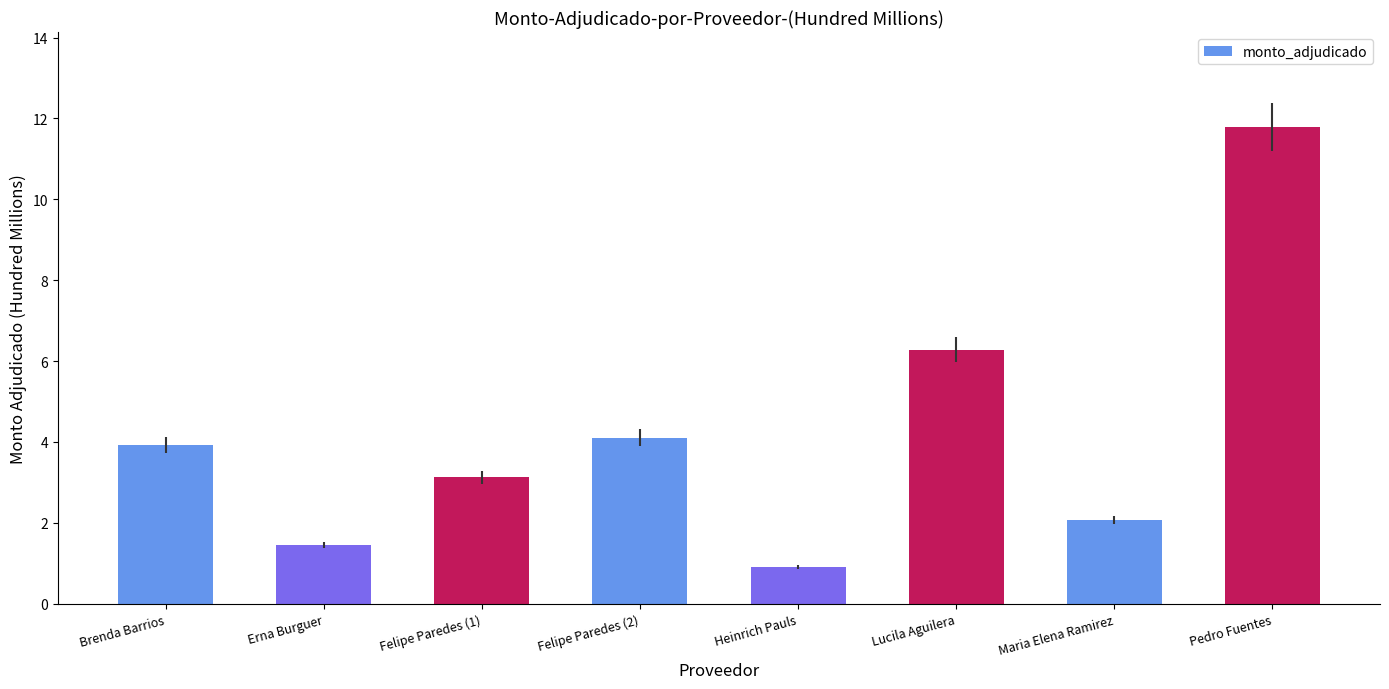

What is the average value?

4.2